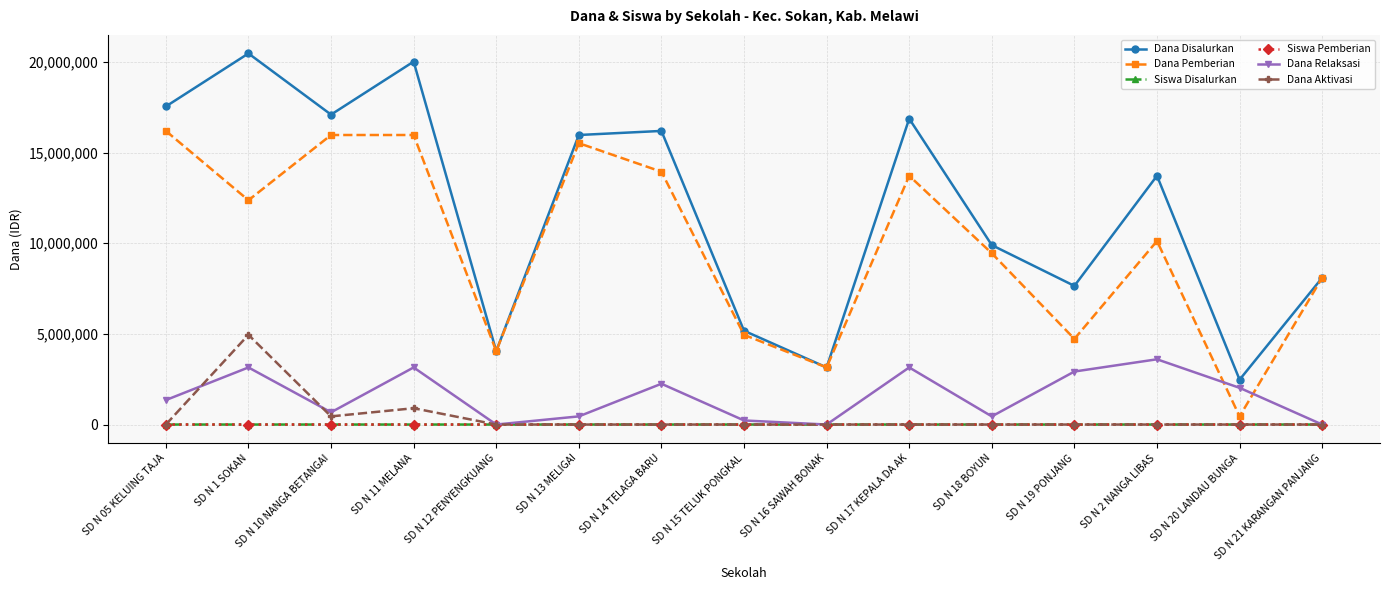

What are all the series names shown in the legend?

Dana Disalurkan, Dana Pemberian, Siswa Disalurkan, Siswa Pemberian, Dana Relaksasi, Dana Aktivasi